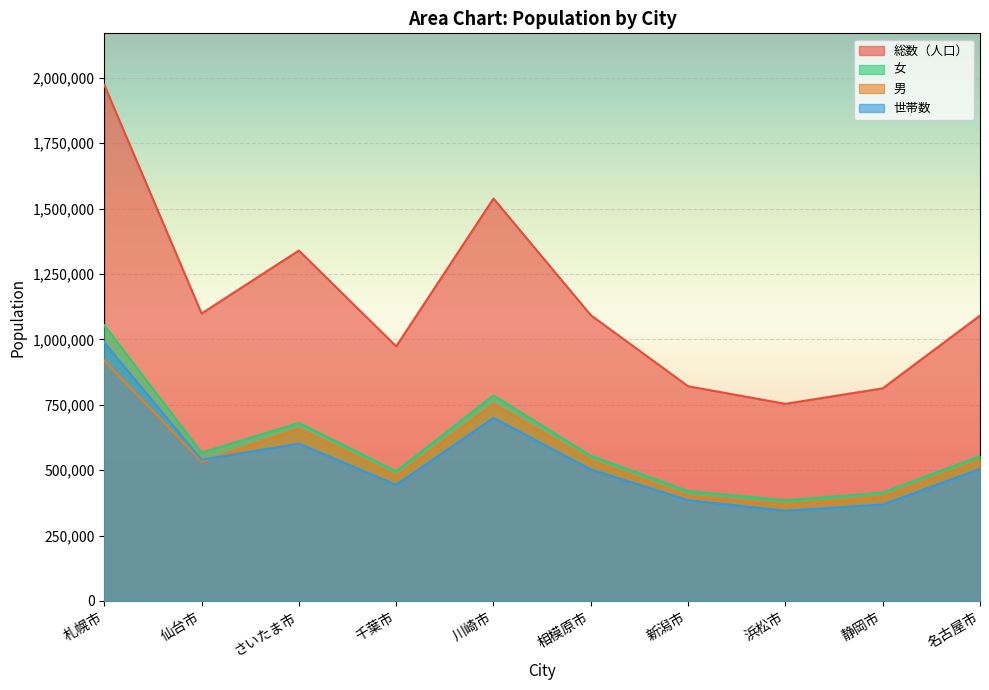

What is the spread (max minus min) of values at 相模原市?

590014